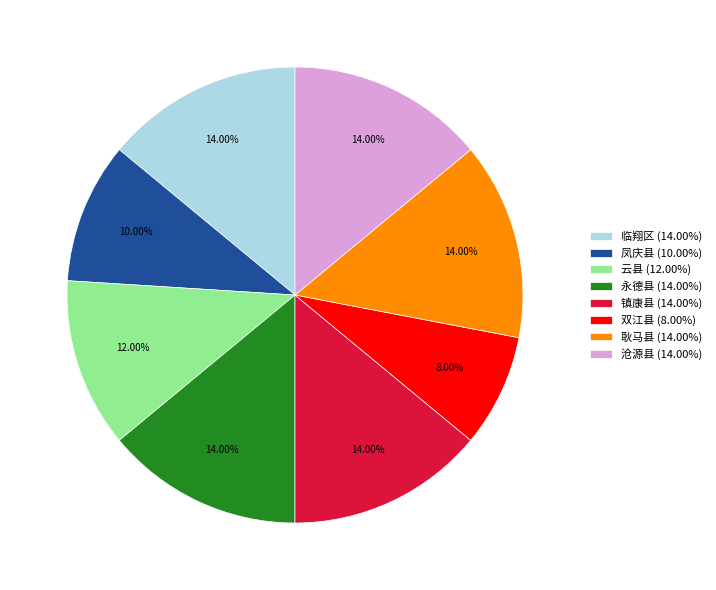

Which slice is the smallest?

双江县